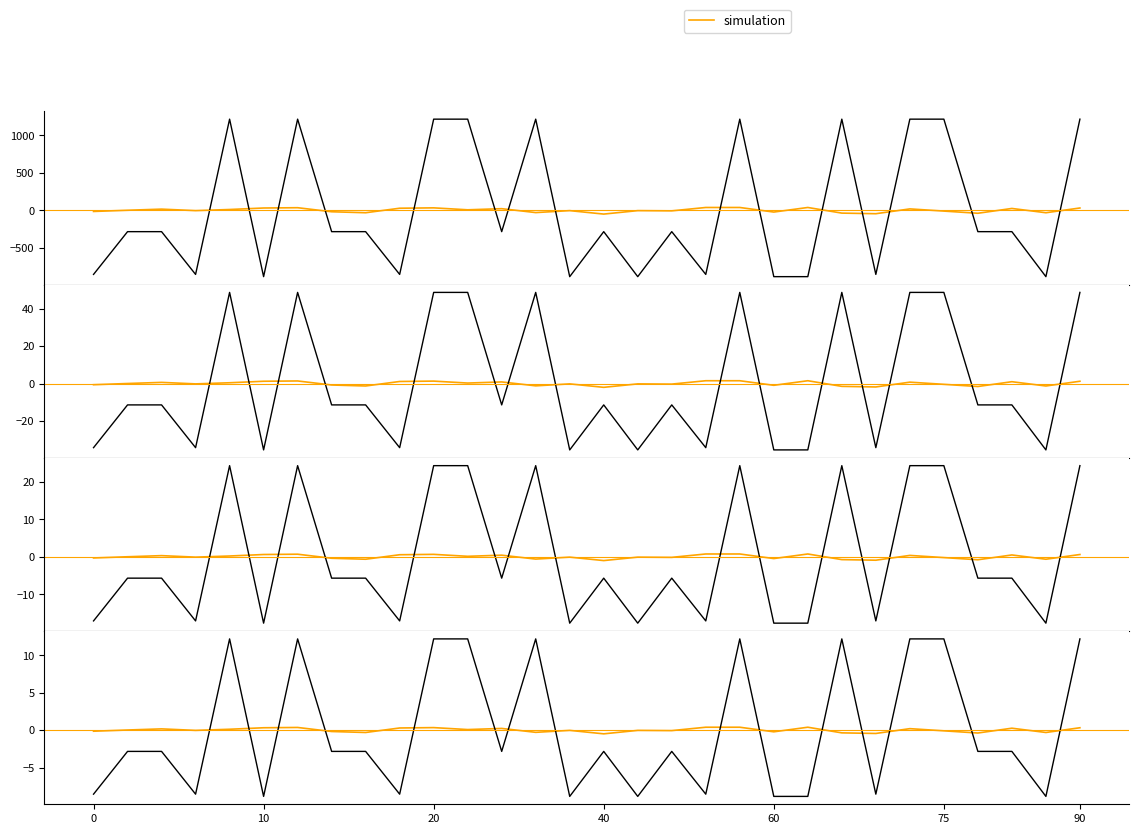

Is this an area chart (filled region under the line)?

No